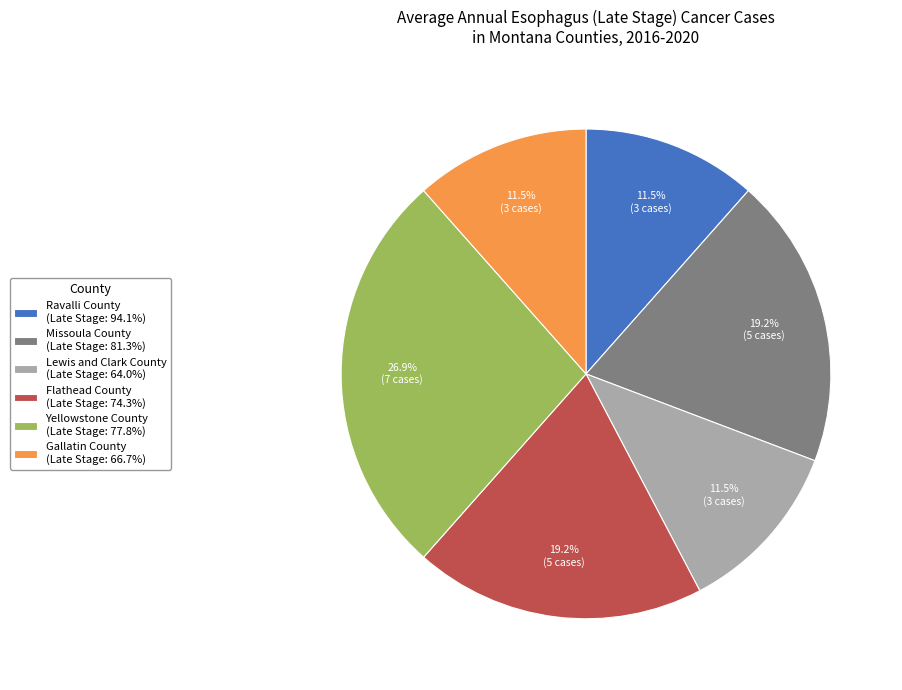

Does any single category account for the majority?

No